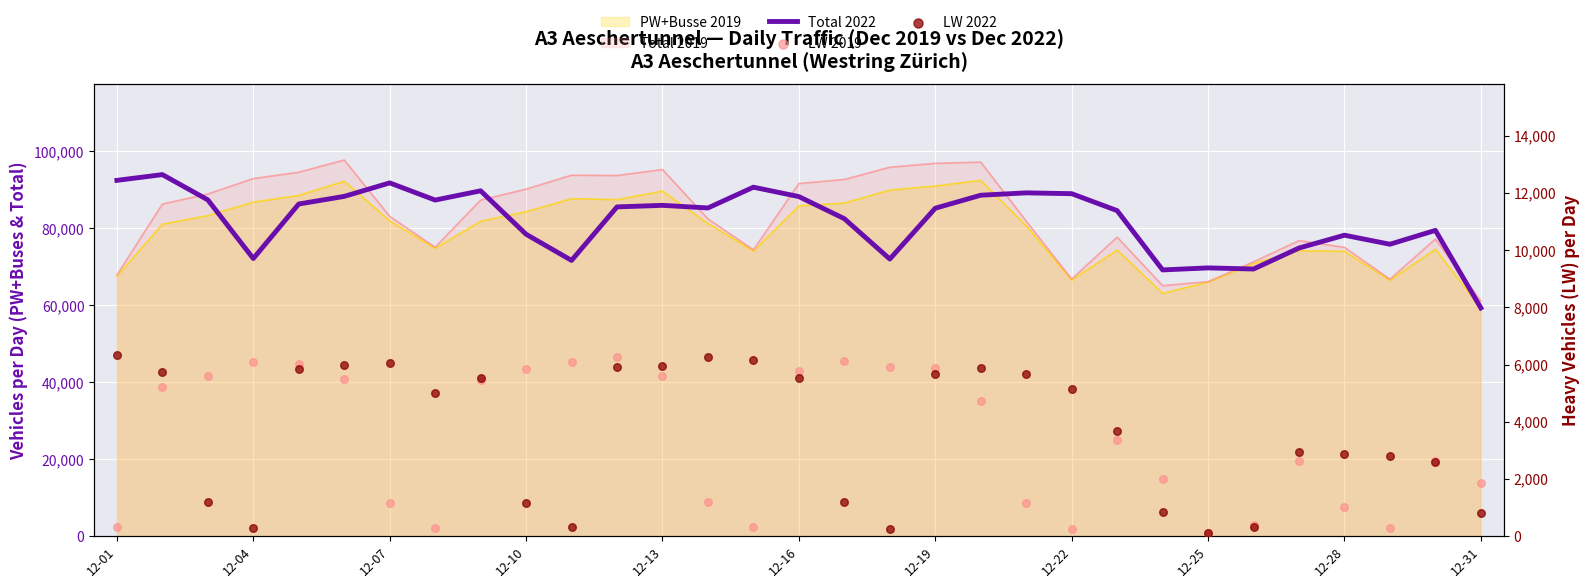

Which series contains the lowest Y value?

LW 2019